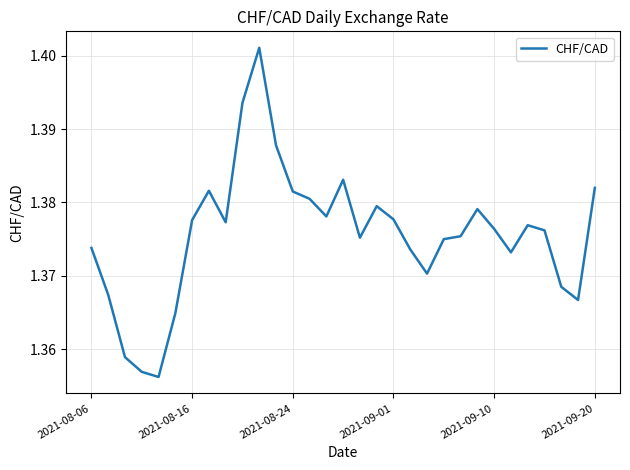

What is the sum of all values?

42.6